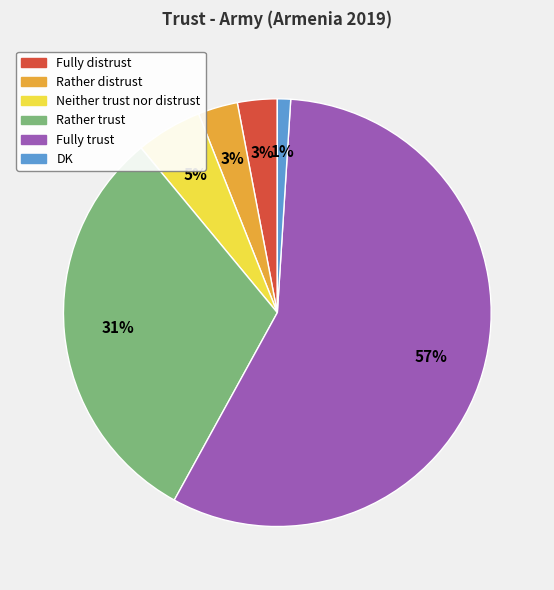

To the nearest percent, what is the combined percentage of Neither trust nor distrust and Rather distrust?

8%